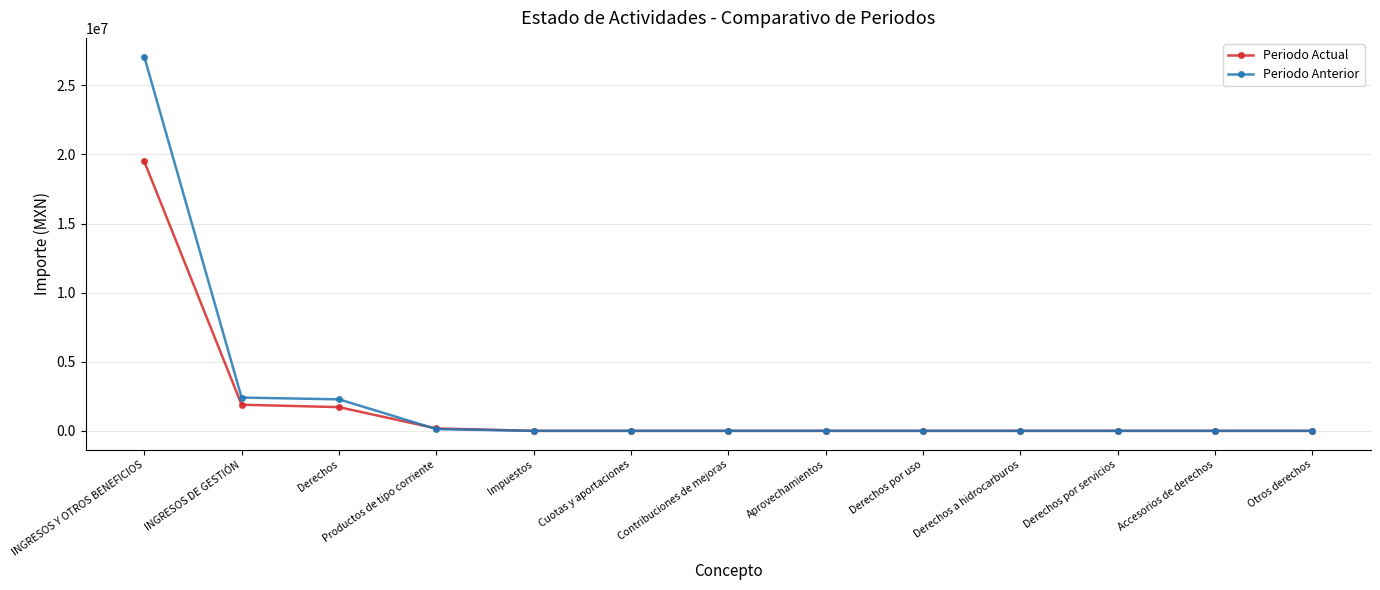

How many lines are shown in the chart?

2